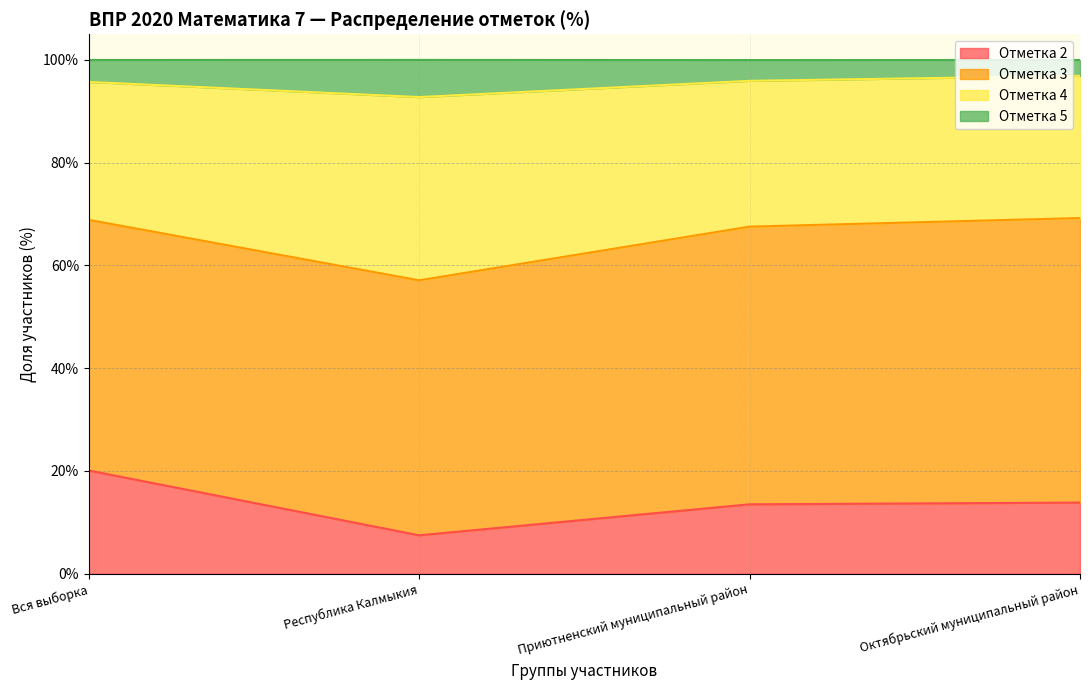

True or false: 4 has more than 0 points higher than both neighbors.

False